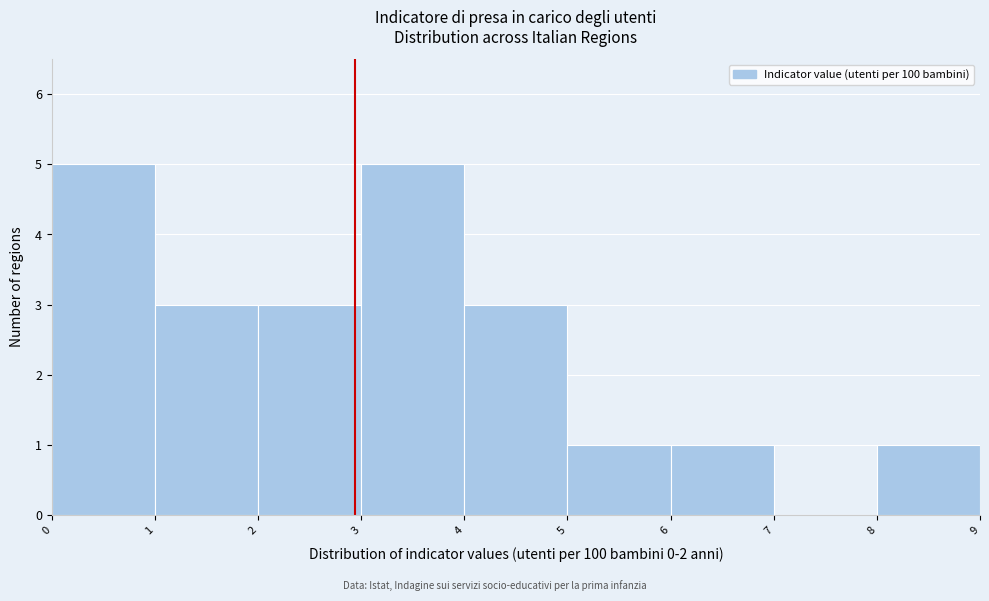

Reading left to right, transcribe this chart: for each bar, give the range it covers on the x-axis and its height. The values are not printed on the chart, so give them approximately, as read against the axis.

0 to 1: 5
1 to 2: 3
2 to 3: 3
3 to 4: 5
4 to 5: 3
5 to 6: 1
6 to 7: 1
7 to 8: 0
8 to 9: 1